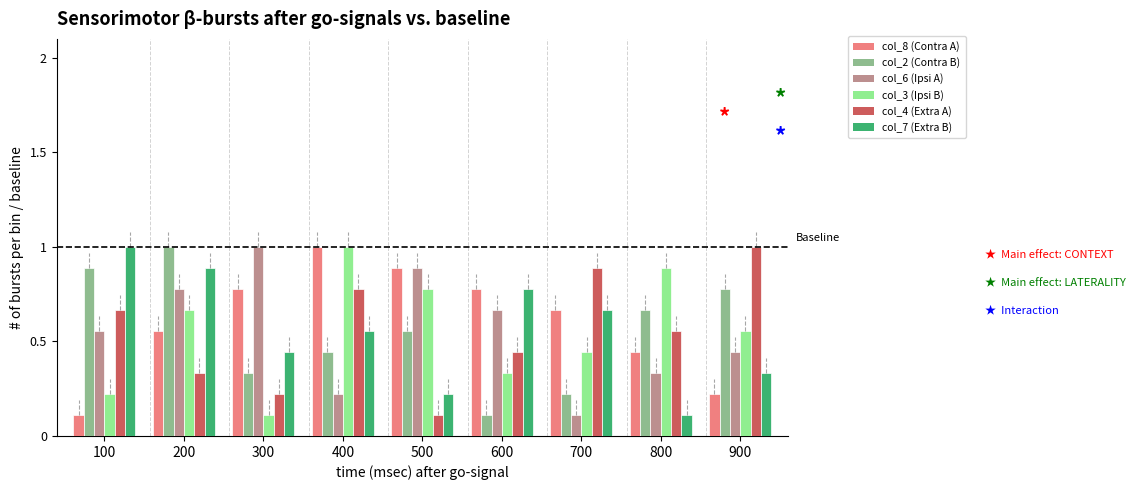

What is the total value across all series at 800?

3.0